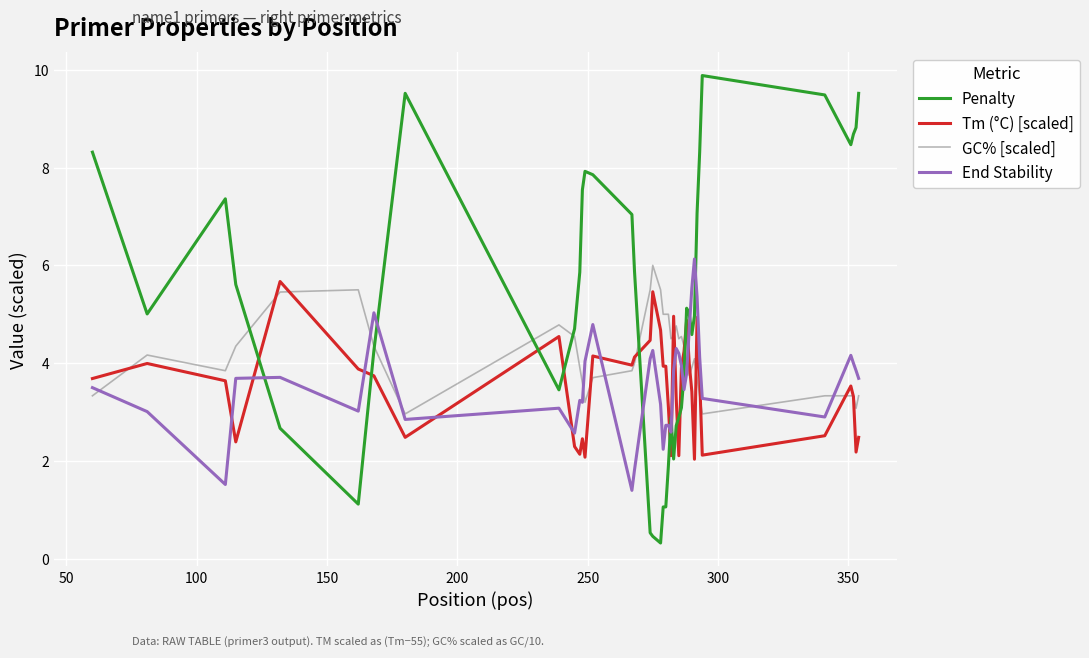

What is the greatest value displayed?

9.9